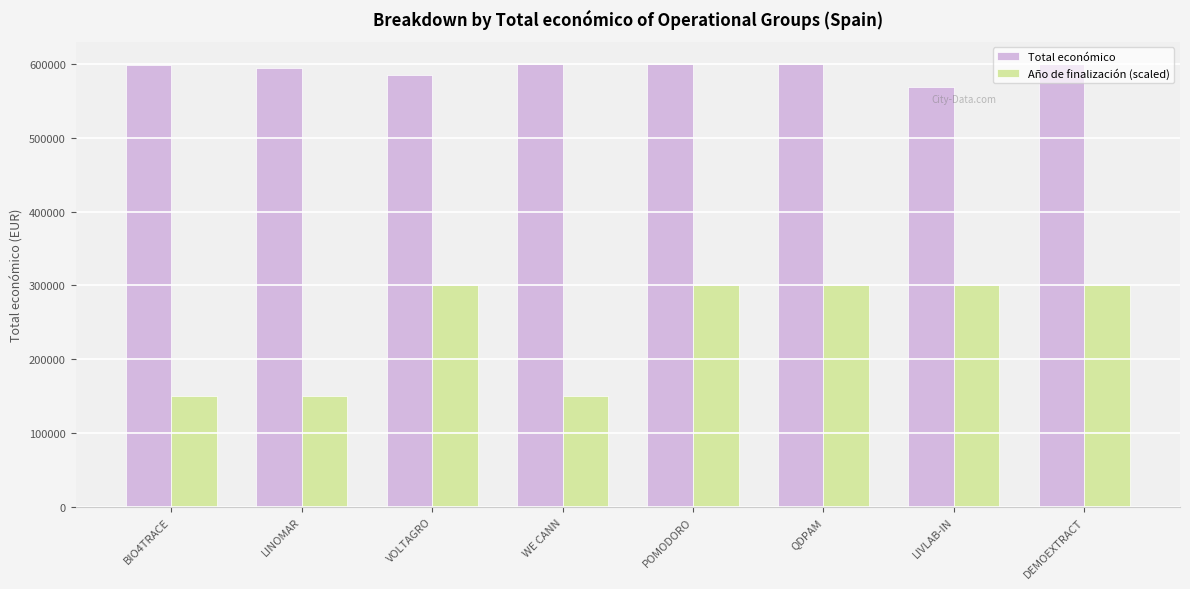

Where does the Año de finalización (scaled) series first go above 300021?

VOLTAGRO